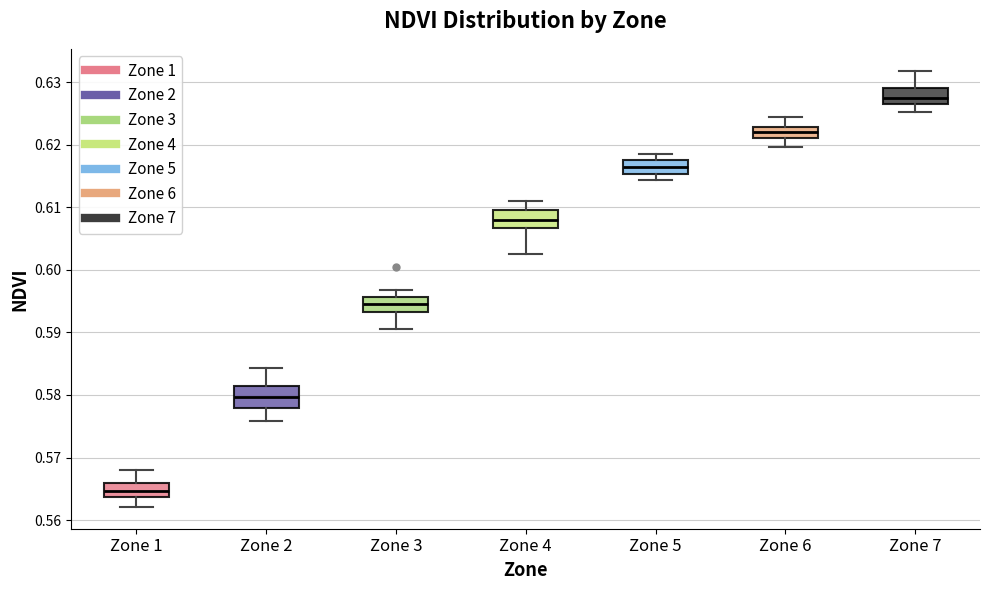

Which box's median line is the highest?

Zone 7